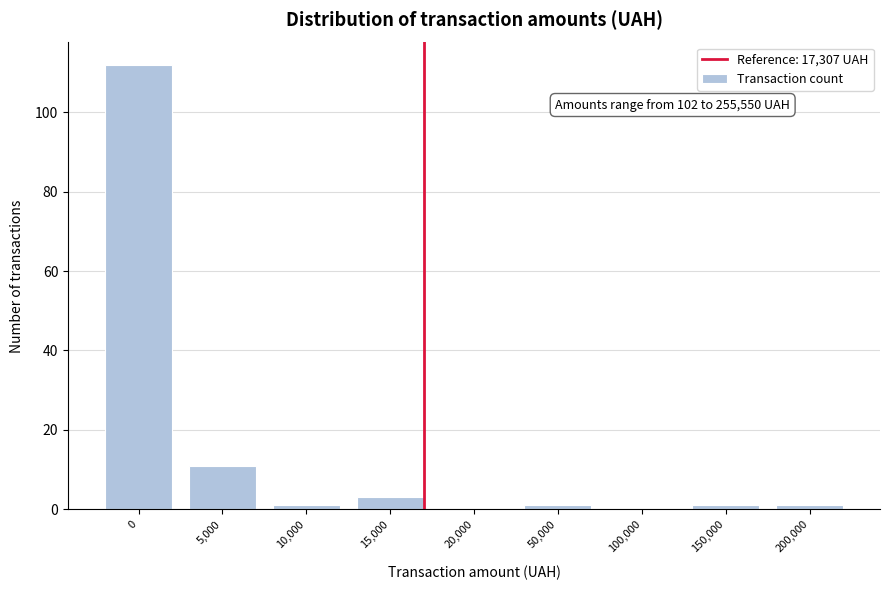

Reading left to right, list all the values displayed in this chart.

0=112	5,000=11	10,000=1	15,000=3	20,000=0	50,000=1	100,000=0	150,000=1	200,000=1